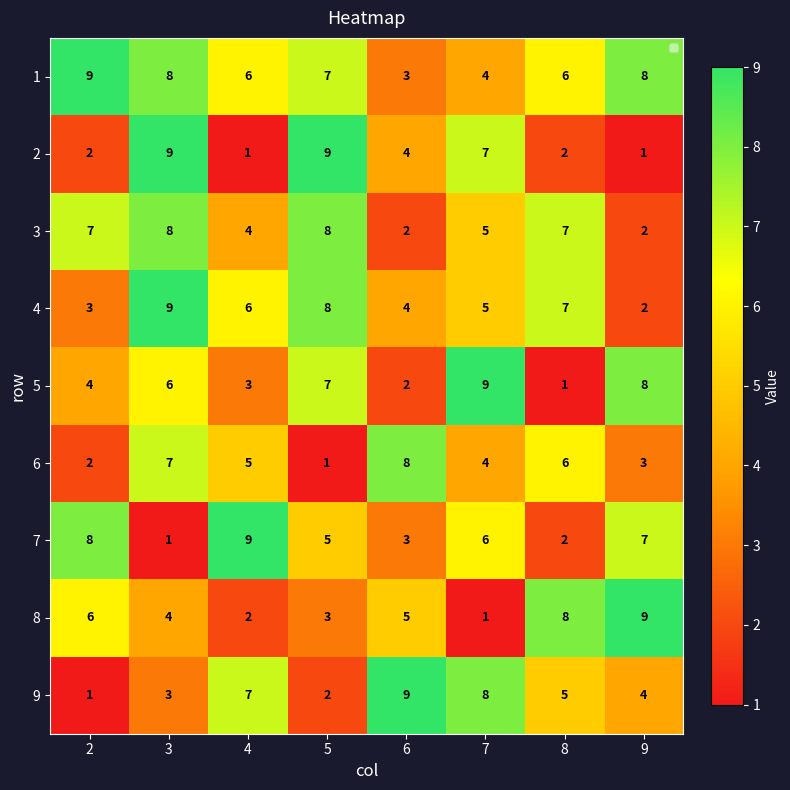

What is the difference between the maximum and second lowest values in the 6 series?

6